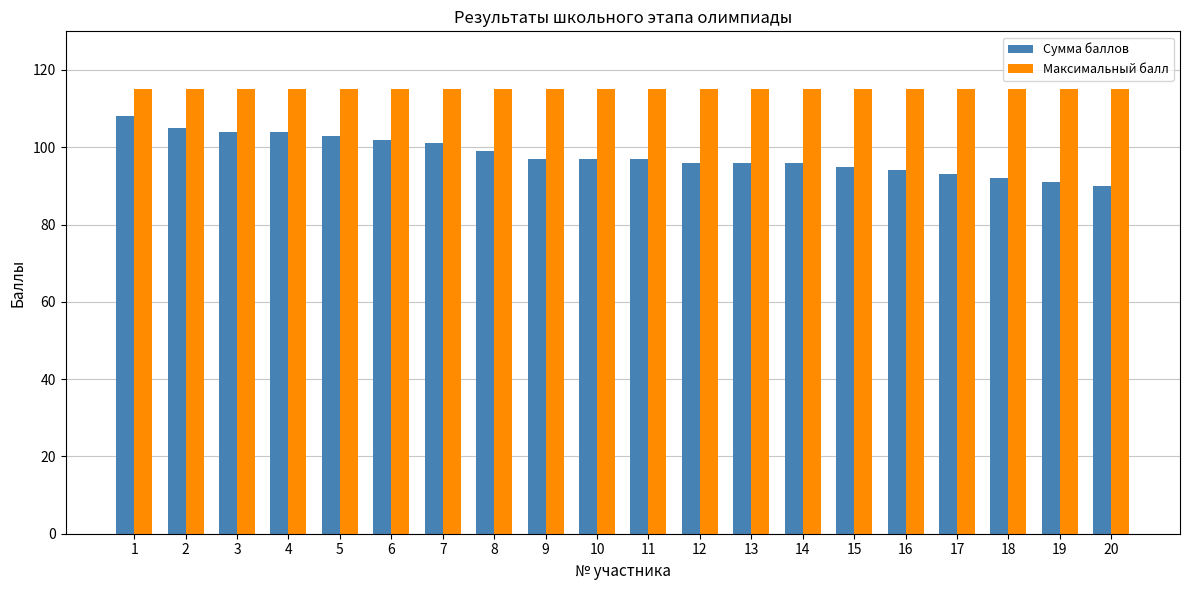

Reading left to right, list all the values displayed in this chart.

Сумма баллов: 1=108	2=105	3=104	4=104	5=103	6=102	7=101	8=99	9=97	10=97	11=97	12=96	13=96	14=96	15=95	16=94	17=93	18=92	19=91	20=90
Максимальный балл: 1=115	2=115	3=115	4=115	5=115	6=115	7=115	8=115	9=115	10=115	11=115	12=115	13=115	14=115	15=115	16=115	17=115	18=115	19=115	20=115